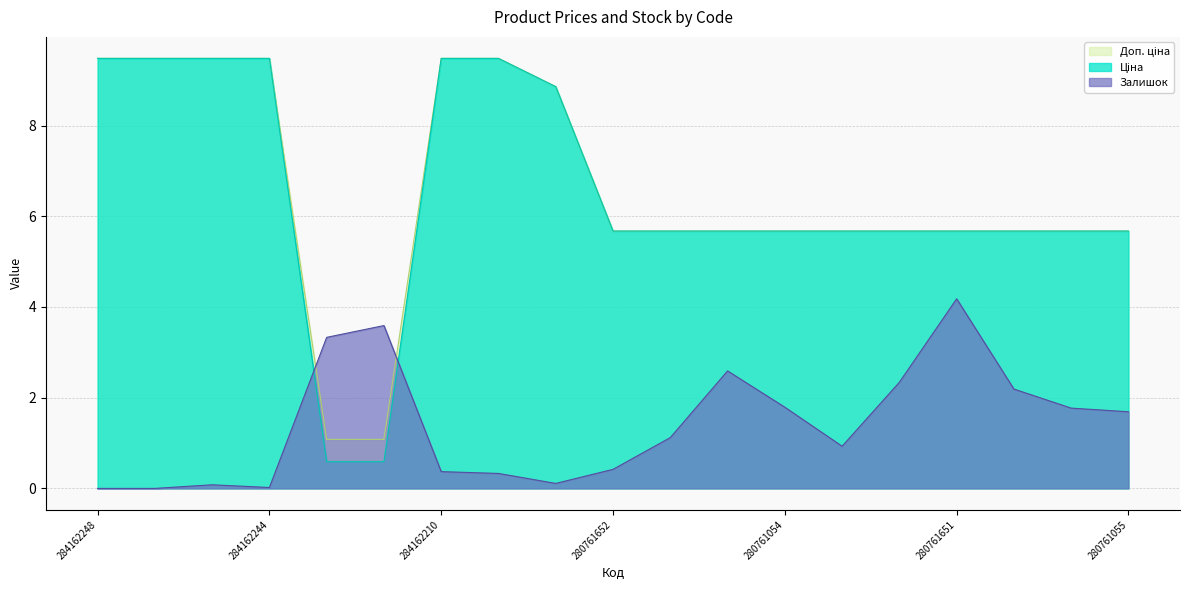

What are all the series names shown in the legend?

Ціна, Доп. ціна, Залишок